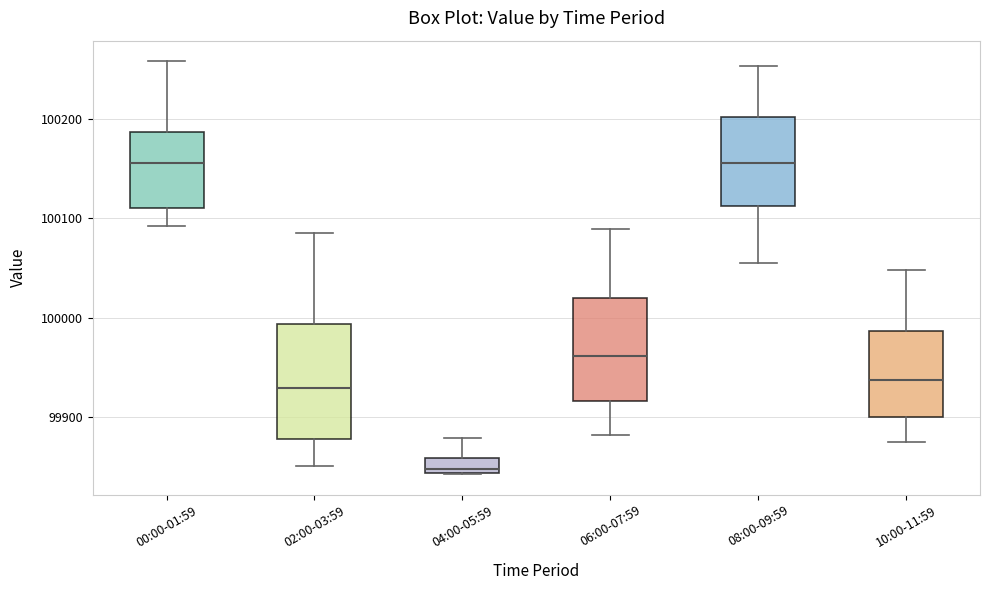

Where does the median line of the box for 06:00-07:59 sit on the y-axis? The values are not printed on the chart, so give them approximately, as read against the axis.

99960